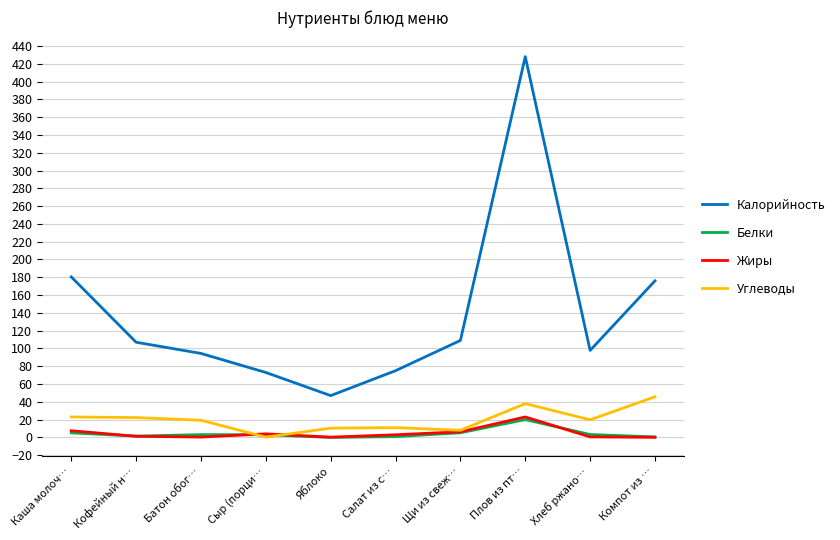

At which label does Калорийность reach its peak?

Плов из пт…